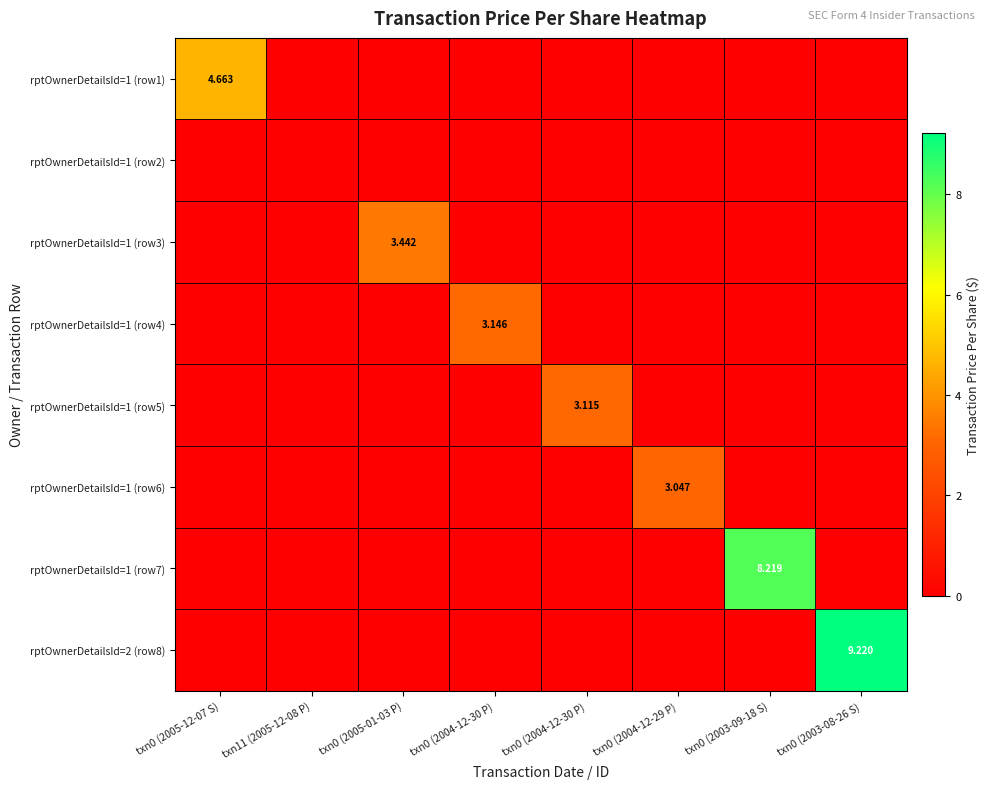

At which category does the chart reach its minimum across all series?

txn11 (2005-12-08 P)